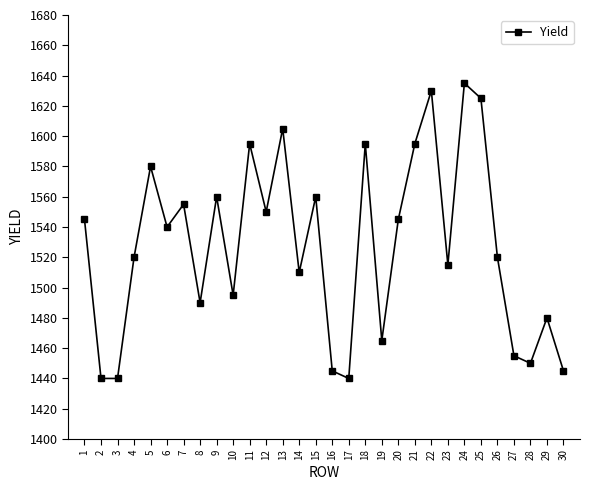

Is it true that the value at 2 is 2572?

False